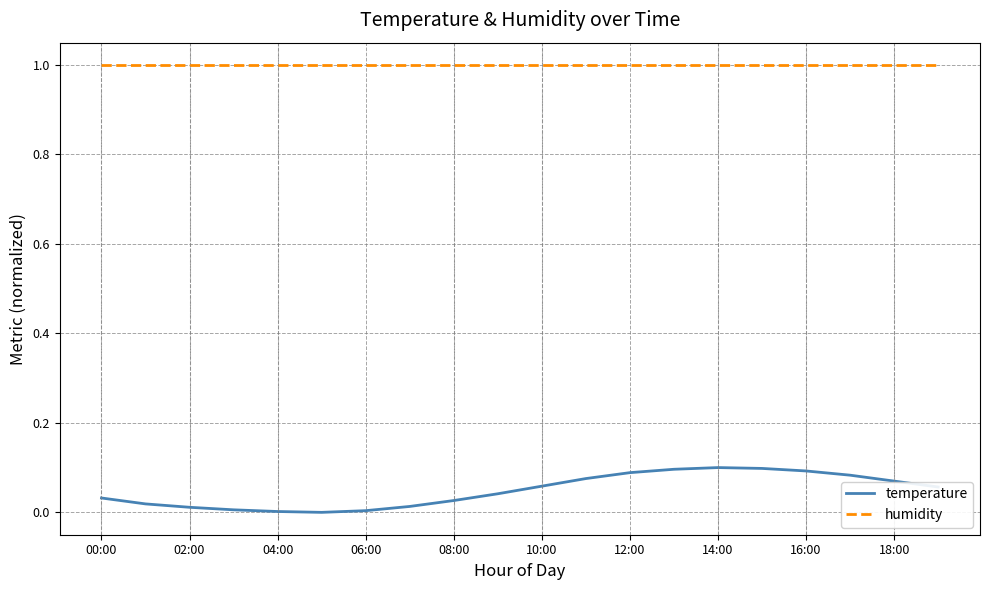

Rank the series by their average value, from lowest to highest.

temperature, humidity